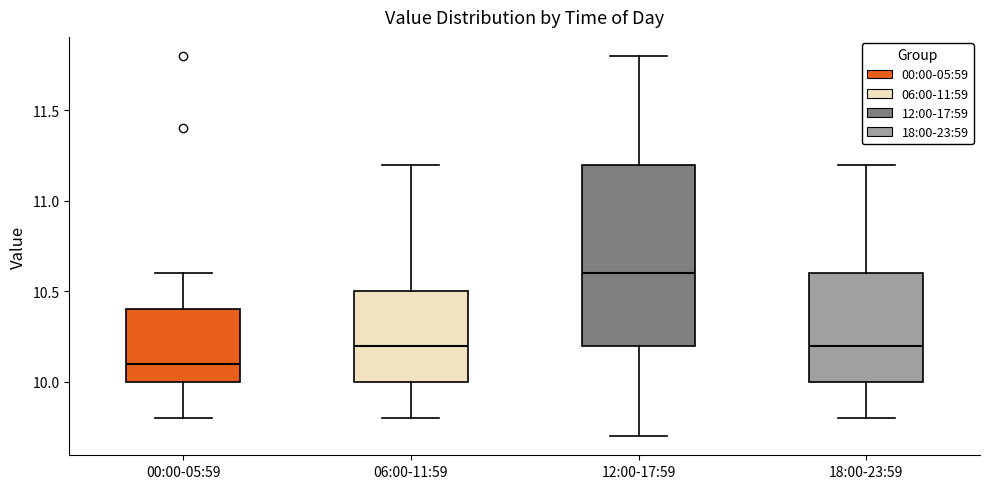

Comparing the boxes themselves (not the whiskers), which one is the tallest?

12:00-17:59